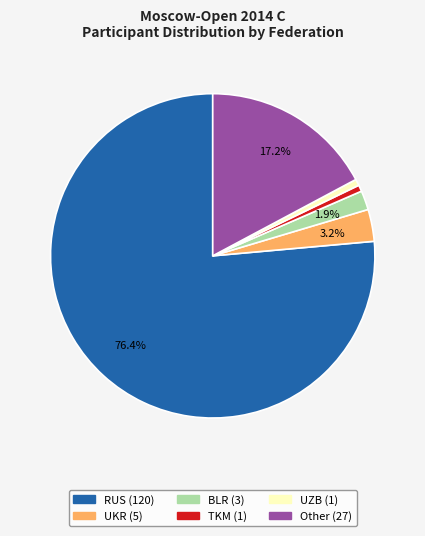

Does RUS represent more than half of the total?

Yes